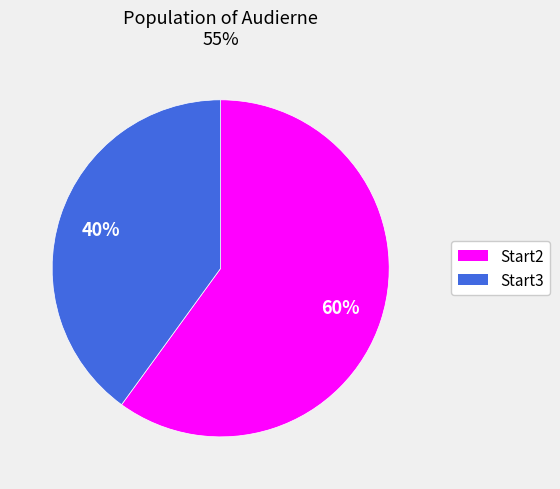

Does any single category account for the majority?

Yes